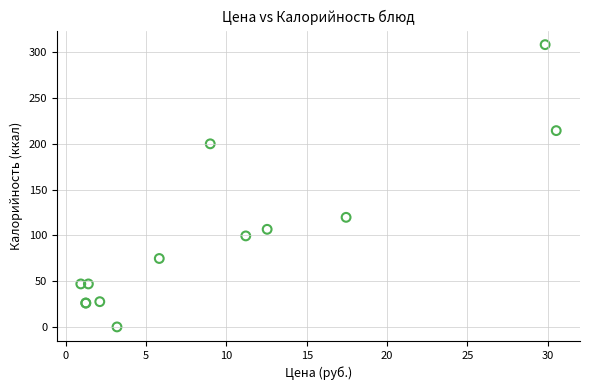

What Y value in the scatter plot is closest to 154?

119.8